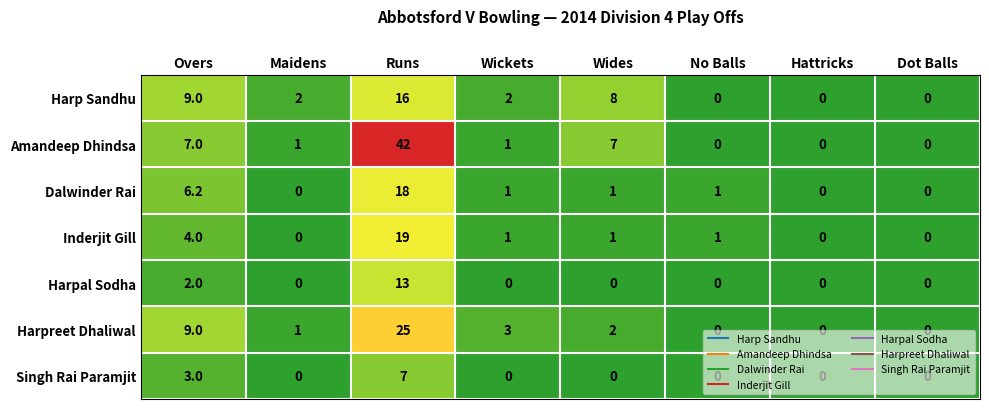

Rank the series by their maximum value, from highest to lowest.

Amandeep Dhindsa, Harpreet Dhaliwal, Inderjit Gill, Dalwinder Rai, Harp Sandhu, Harpal Sodha, Singh Rai Paramjit